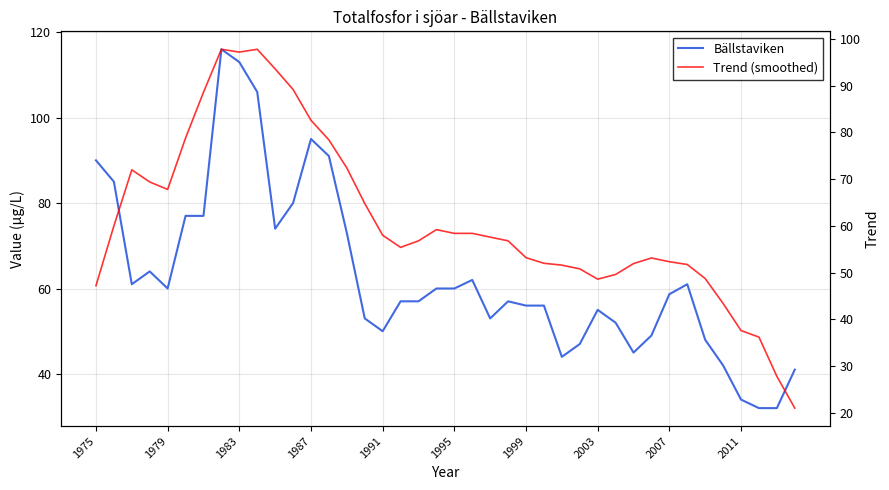

After their last crossing, which series has the higher values: Bällstaviken or Trend (smoothed)?

Bällstaviken